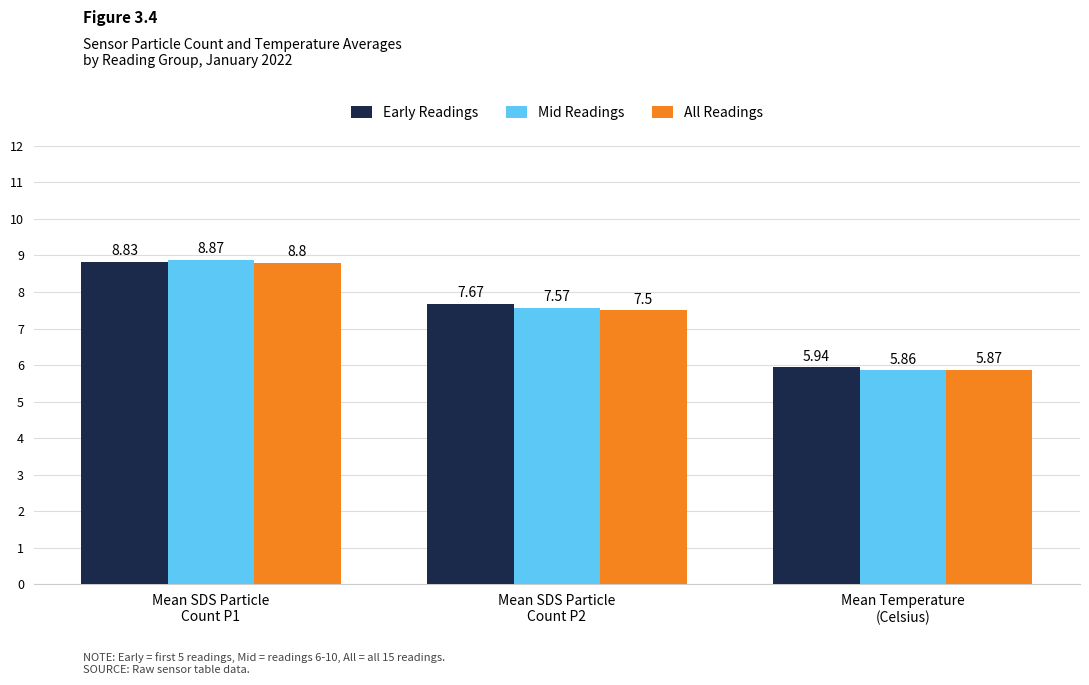

Is it true that All Readings equals 8.8 at Mean SDS Particle
Count P1?

True